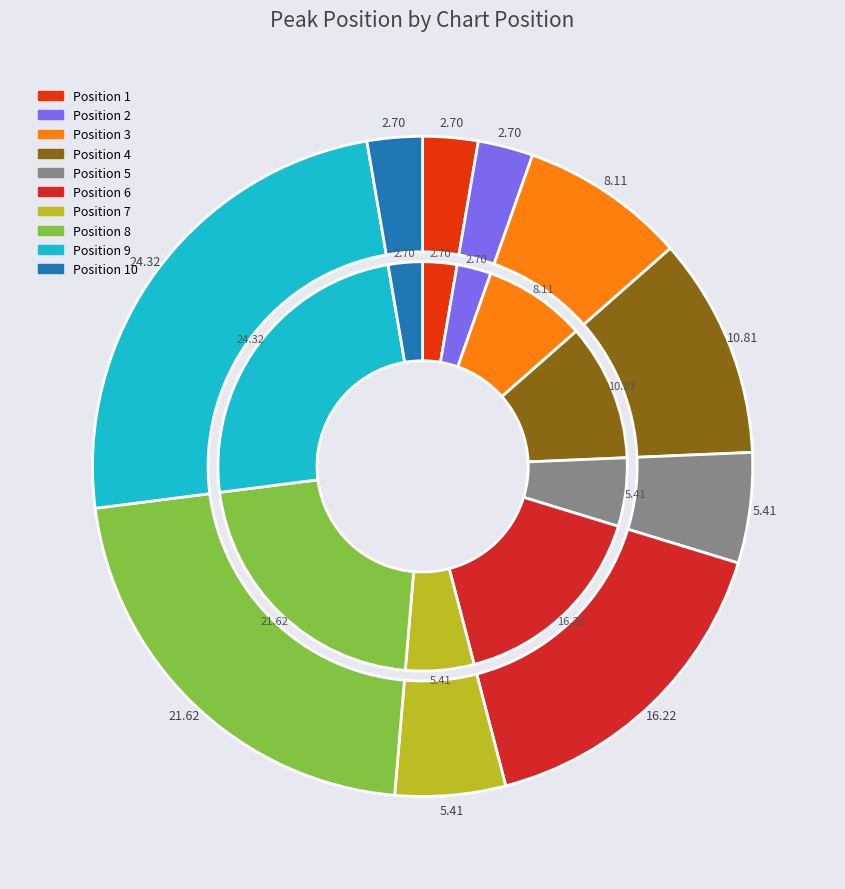

To the nearest percent, what is the difference between the 6 and 8 slice percentages?

5%